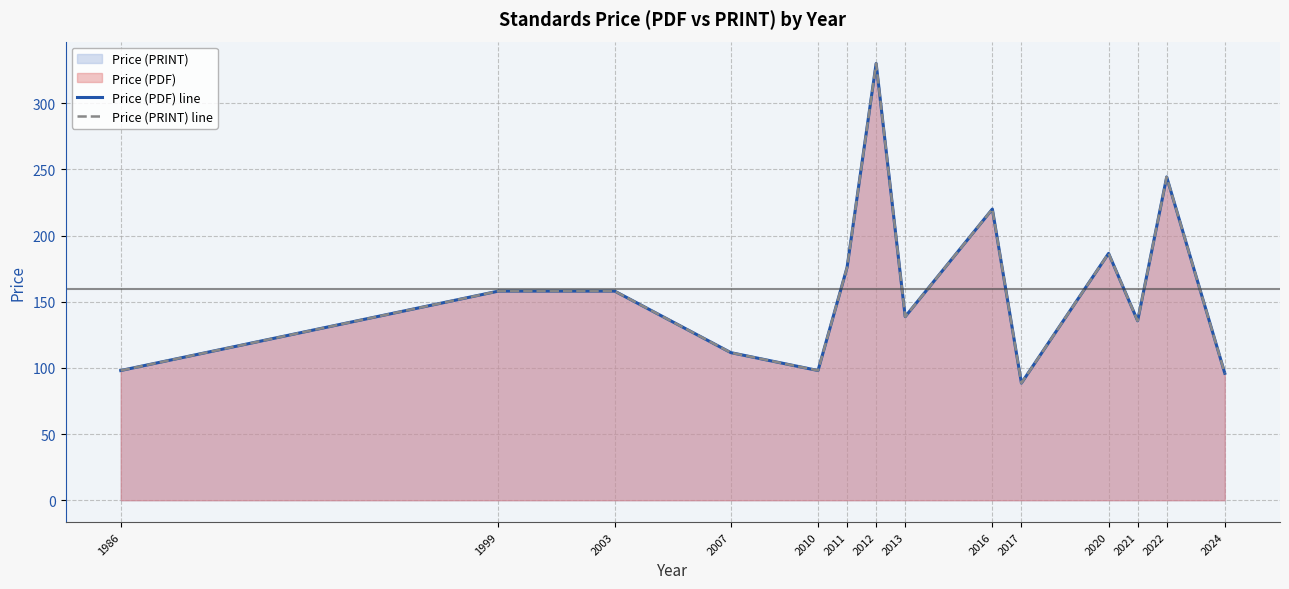

At which category does the chart reach its minimum across all series?

2017